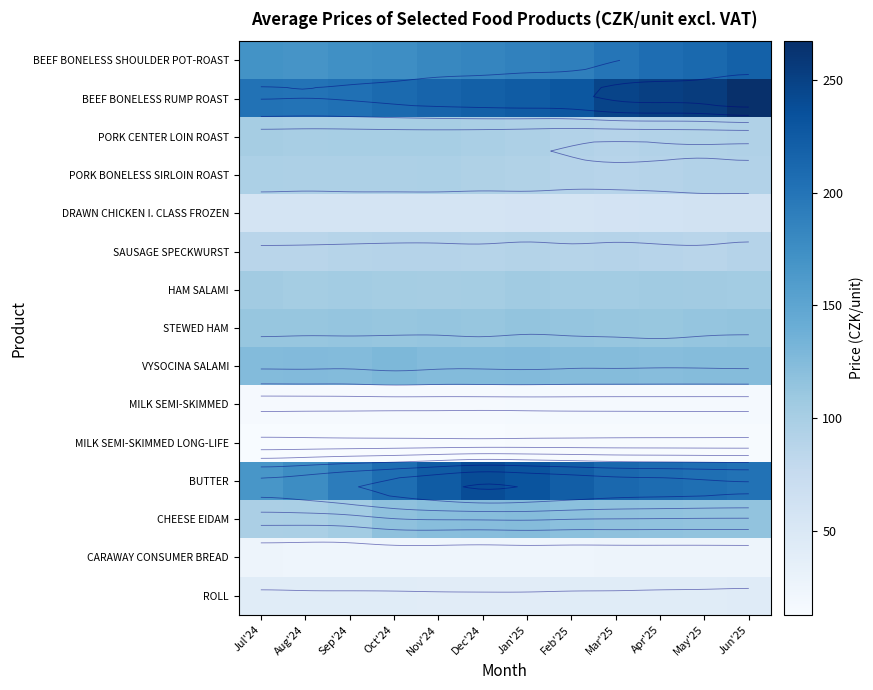

At which label does BUTTER reach its peak?

Dec'24